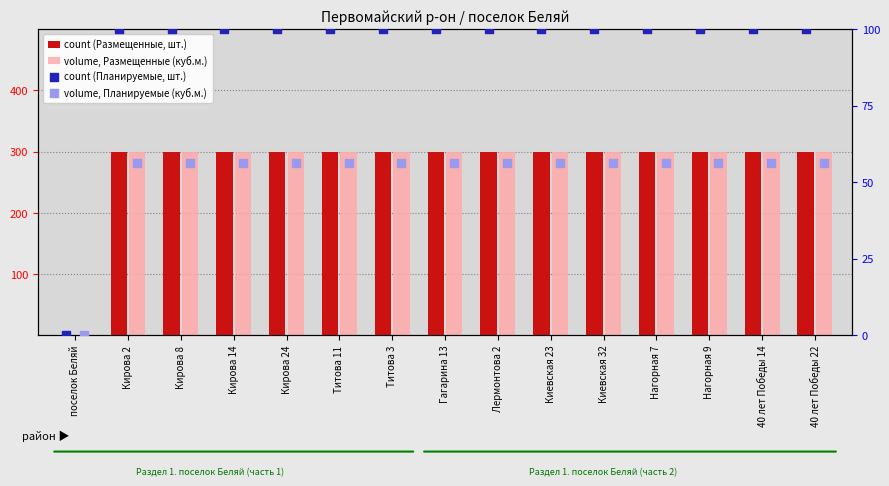

Which series reaches the maximum Y coordinate?

count (Размещенные, шт.)